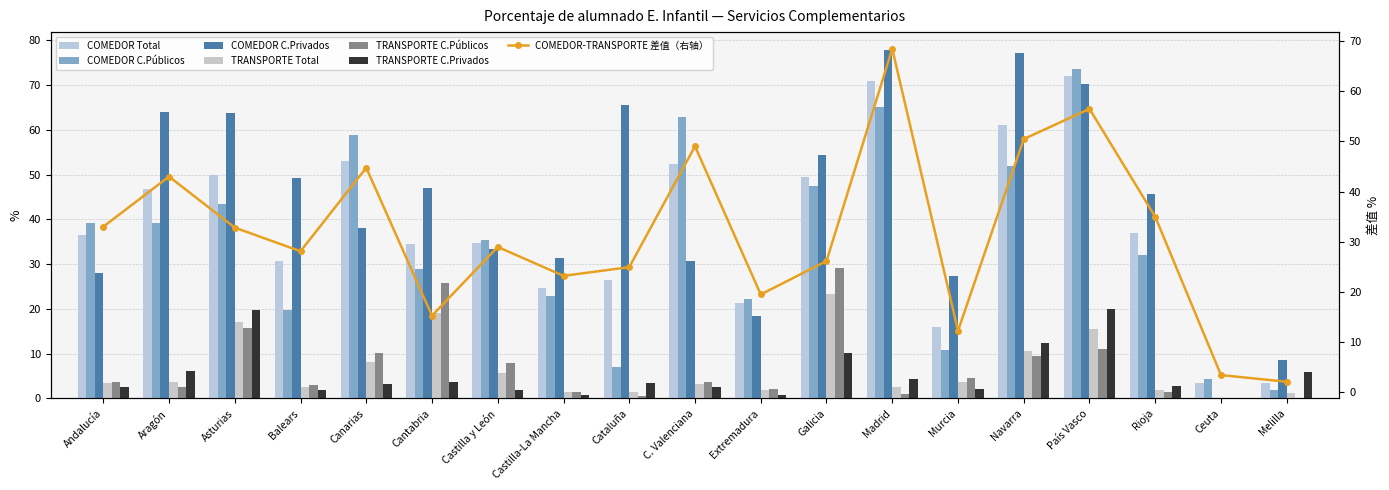

Reading left to right, what are all the values shown in this chart?

COMEDOR Total: 36.5	46.7	49.8	30.7	53.0	34.4	34.7	24.6	26.5	52.4	21.4	49.5	70.9	16.0	61.0	71.9	36.9	3.5	3.4
COMEDOR C.Públicos: 39.1	39.1	43.5	19.6	58.8	28.9	35.5	22.9	7.1	62.9	22.2	47.4	65.2	10.7	51.8	73.6	32.1	4.4	1.9
COMEDOR C.Privados: 28.1	64.0	63.6	49.3	38.1	47.0	33.3	31.4	65.6	30.8	18.3	54.3	77.9	27.3	77.1	70.1	45.7	0.0	8.6
TRANSPORTE Total: 3.5	3.7	17.0	2.5	8.2	19.1	5.7	1.4	1.5	3.3	1.9	23.3	2.5	3.8	10.6	15.4	1.9	0.0	1.3
TRANSPORTE C.Públicos: 3.8	2.6	15.8	3.0	10.1	25.8	7.8	1.5	0.5	3.6	2.2	29.1	1.0	4.5	9.5	11.1	1.5	0.0	0.0
TRANSPORTE C.Privados: 2.5	6.2	19.7	1.8	3.3	3.6	1.8	0.8	3.5	2.6	0.7	10.1	4.2	2.2	12.5	20.1	2.7	0.0	5.9